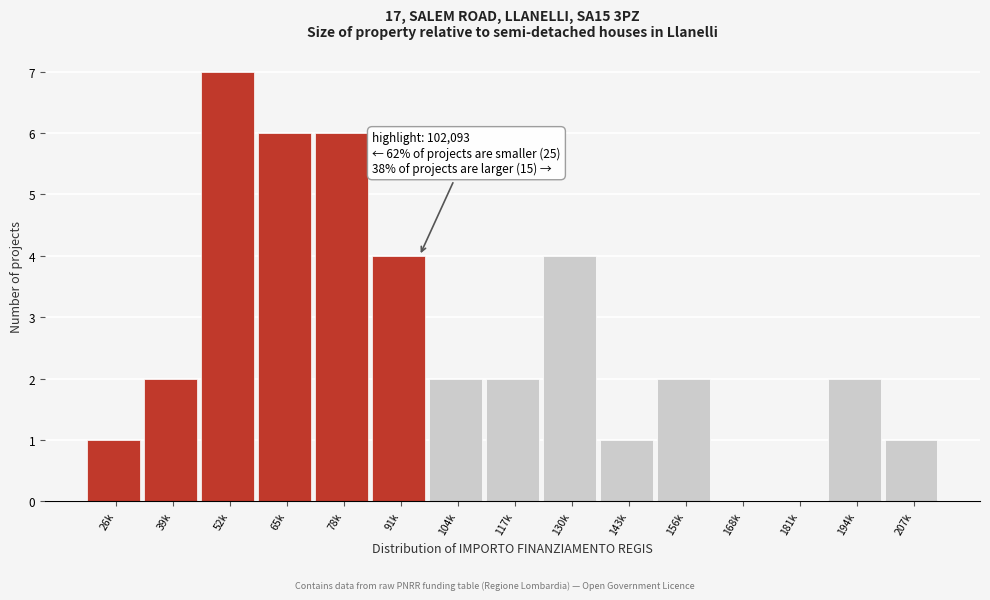

Reading left to right, extract all data points from this chart.

26k=1	39k=2	52k=7	65k=6	78k=6	91k=4	104k=2	117k=2	130k=4	143k=1	156k=2	168k=0	181k=0	194k=2	207k=1